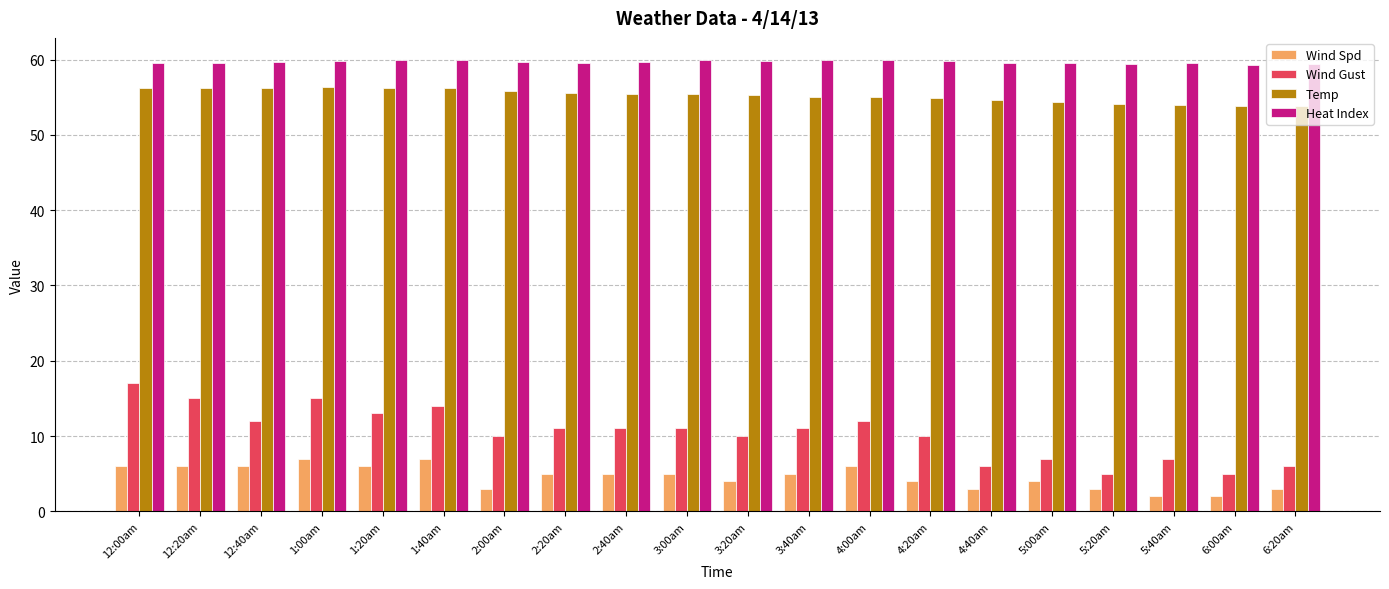

What value does the Wind Spd series have at 6:00am?

2.0